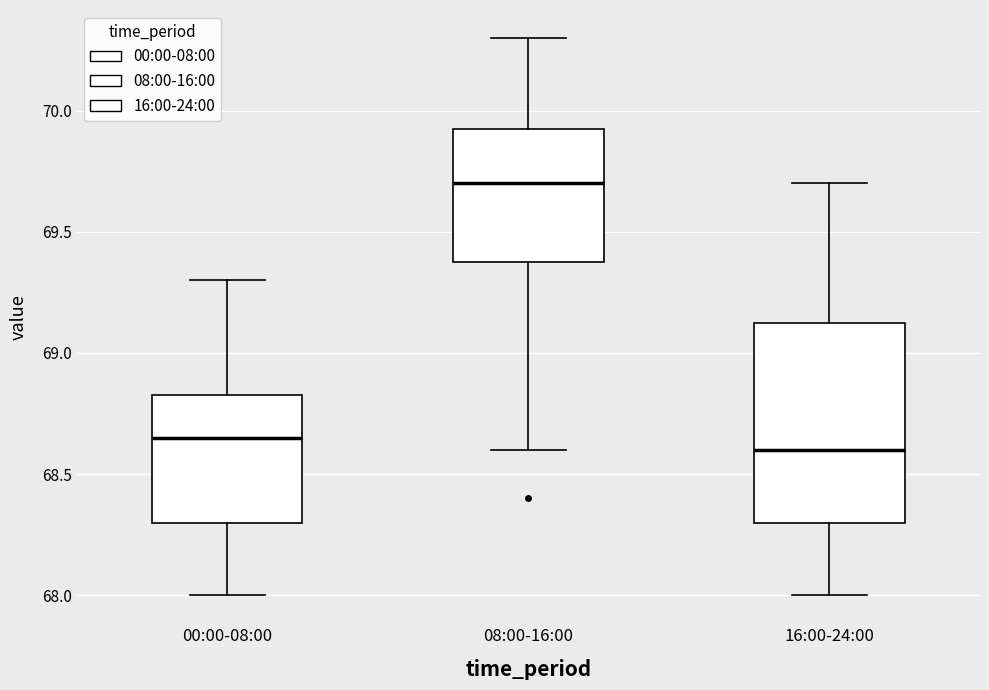

Which box has the lowest median line?

16:00-24:00